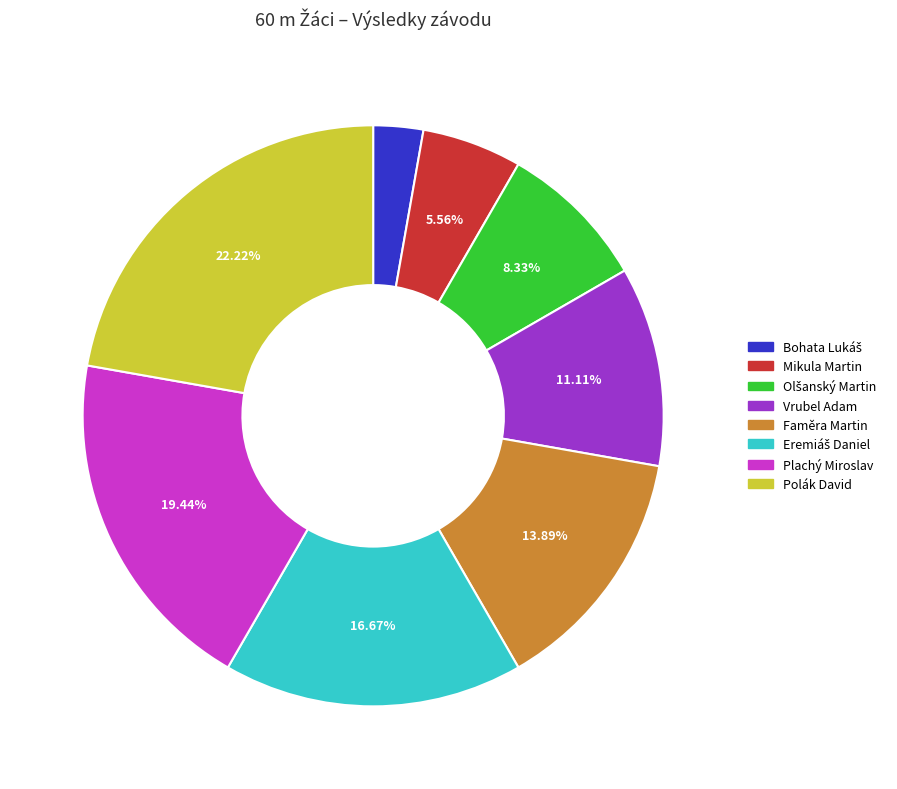

What is the largest slice in the pie chart?

Polák David